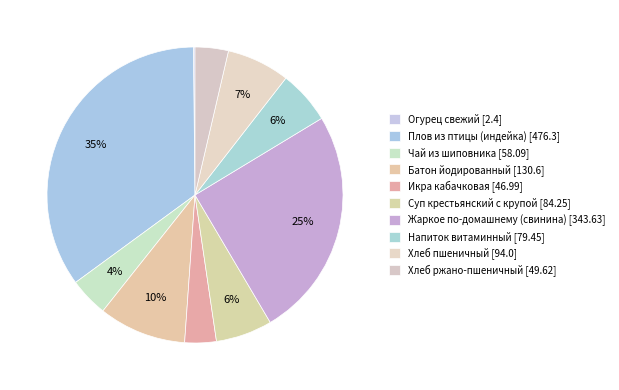

To the nearest percent, what portion does Жаркое по-домашнему (свинина) represent?

25%